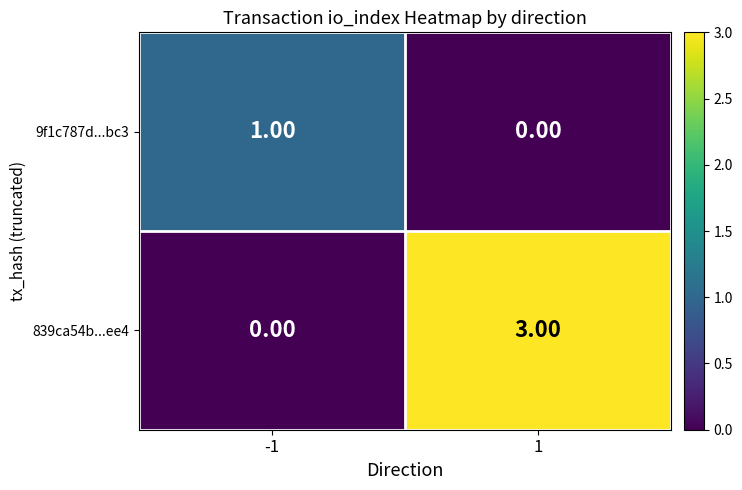

Rank the series by their maximum value, from lowest to highest.

9f1c787d...bc3, 839ca54b...ee4